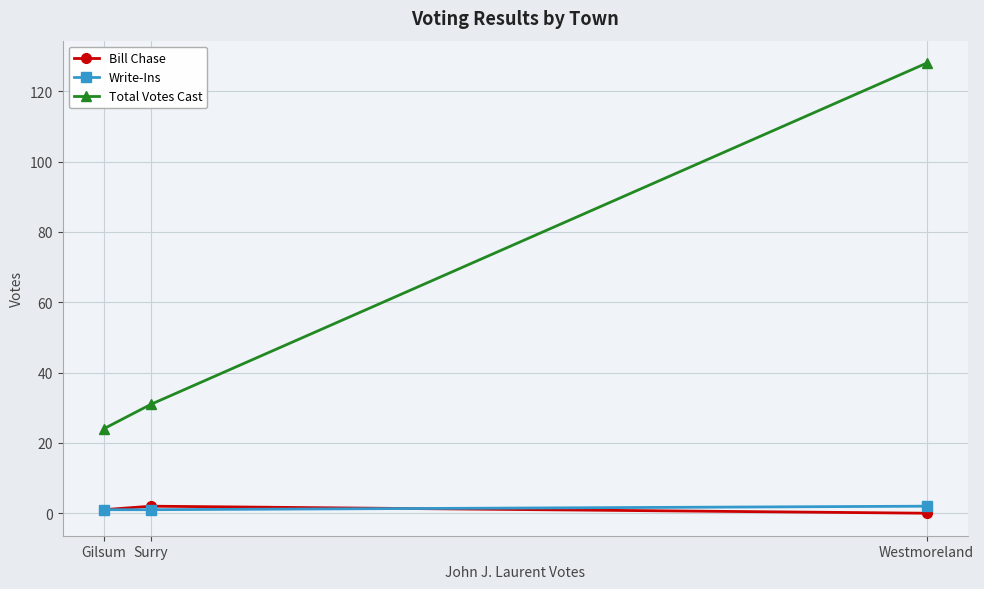

Reading left to right, extract all data points from this chart.

Bill Chase: Gilsum=1	Surry=2	Westmoreland=0
Write-Ins: Gilsum=1	Surry=1	Westmoreland=2
Total Votes Cast: Gilsum=24	Surry=31	Westmoreland=128